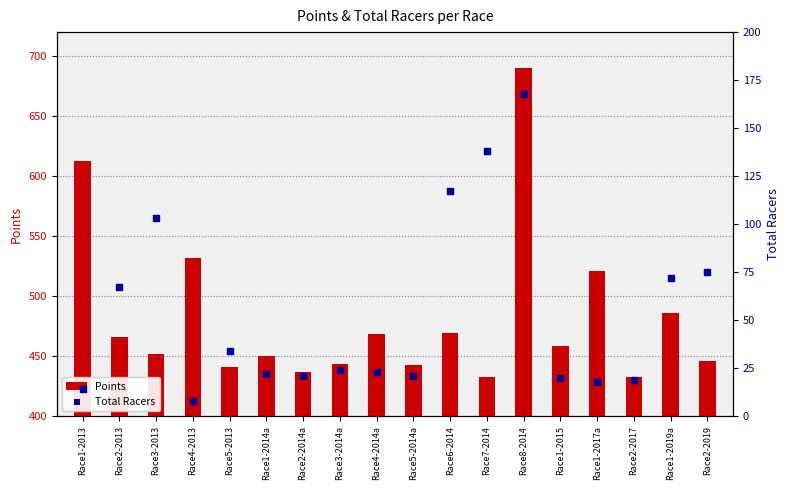

What are all the series names shown in the legend?

Points, Total Racers